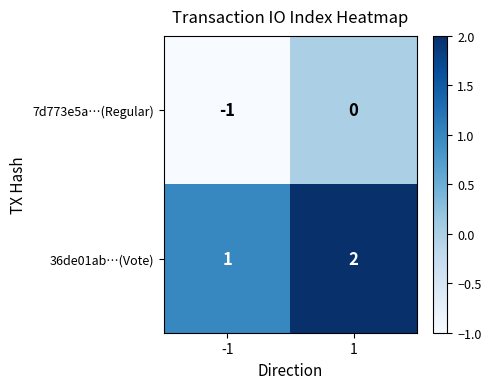

At -1, list the series in order from largest to smallest.

36de01ab…(Vote), 7d773e5a…(Regular)